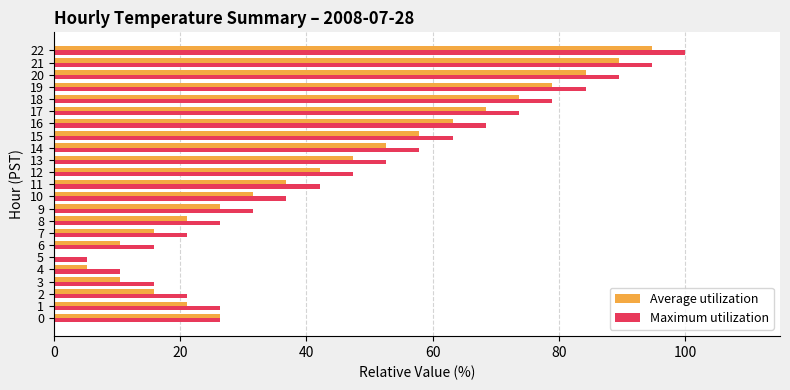

What is the sum of the Maximum utilization values at 12 and 0?

73.7